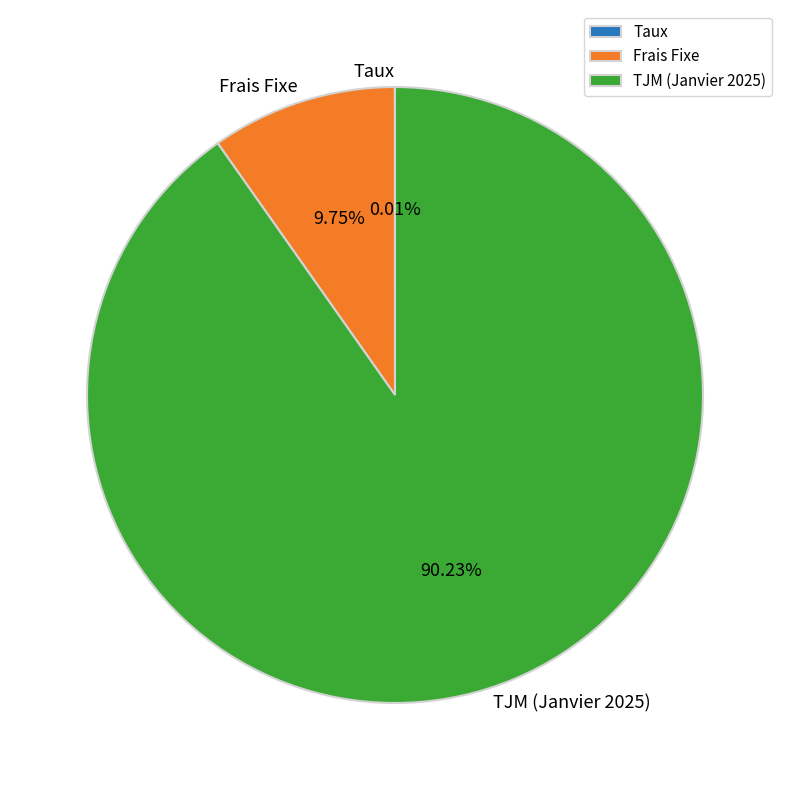

Which category accounts for the majority?

TJM (Janvier 2025)